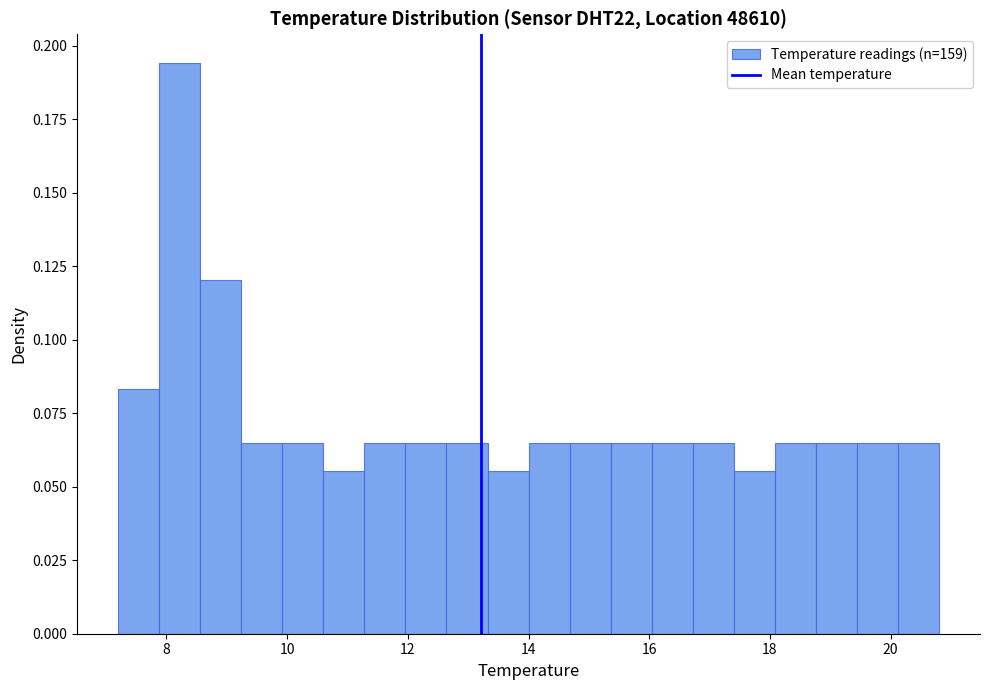

Read against the x-axis, roughly where is the centre of the tallest bar?

8.2